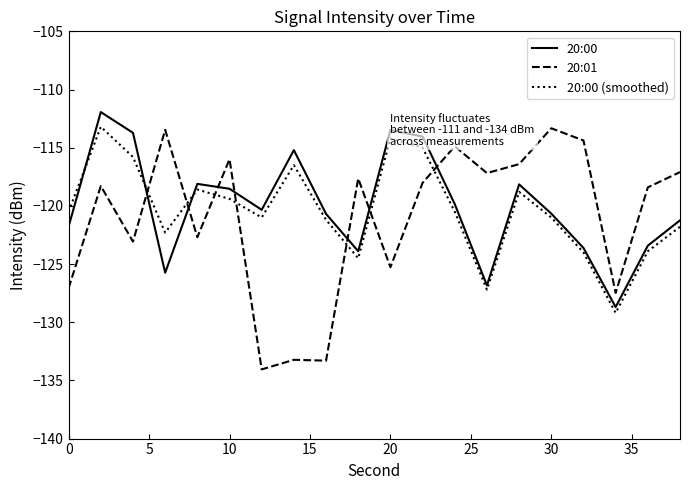

How many intersections are there between 20:01 and 20:00 (smoothed)?

7